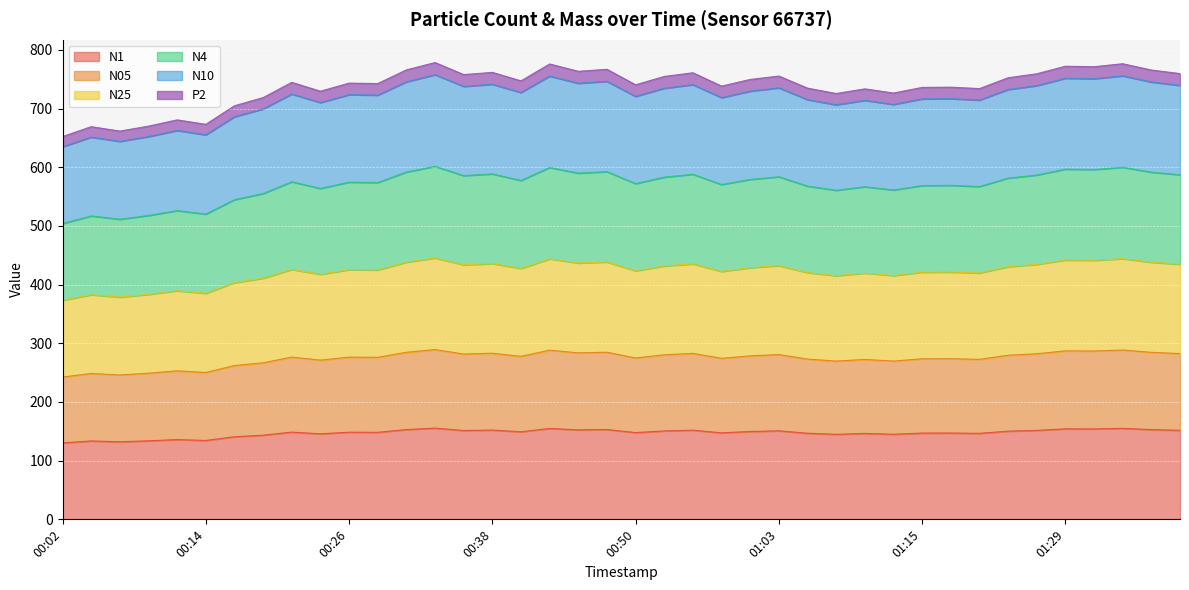

Is the value of N05 at 01:03 greater than the value of N4 at 01:18?

No